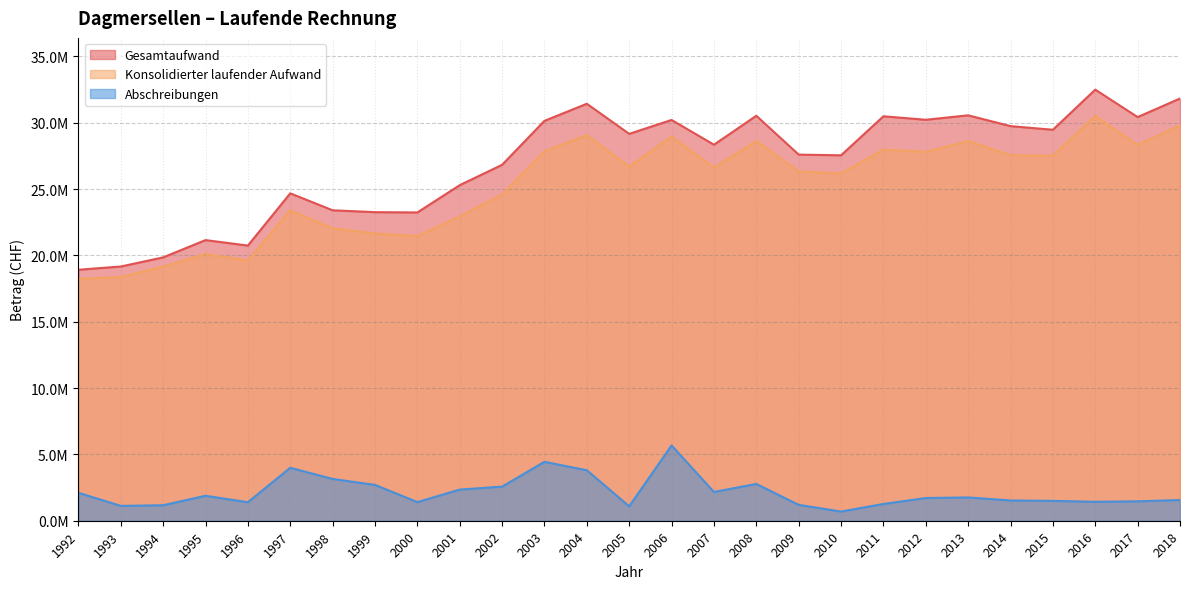

Reading right to left, what are all the values shown in this chart?

Gesamtaufwand: 31830650	30429089	32499301	29473193	29747790	30561561	30227294	30489788	27547550	27600246	30529451	28346604	30212557	29164179	31432581	30146743	26831446	25297369	23240227	23261382	23402584	24680721	20743062	21155312	19852210	19164565	18920190
Konsolidierter laufender Aufwand: 29799786	28333470	30518564	27510061	27558322	28618932	27808204	27974843	26181442	26335884	28630918	26625270	28960983	26698318	29071452	27847465	24601402	22942794	21463433	21654816	22048224	23399155	19616028	20107660	19153847	18373273	18233368
Abschreibungen: 1561768	1464052	1428054	1497220	1526380	1756405	1712362	1263353	692528	1197215	2773895	2168620	5674232	1088260	3805029	4441178	2572613	2346317	1405394	2700931	3148547	3990816	1395883	1881396	1168280	1118571	2106842